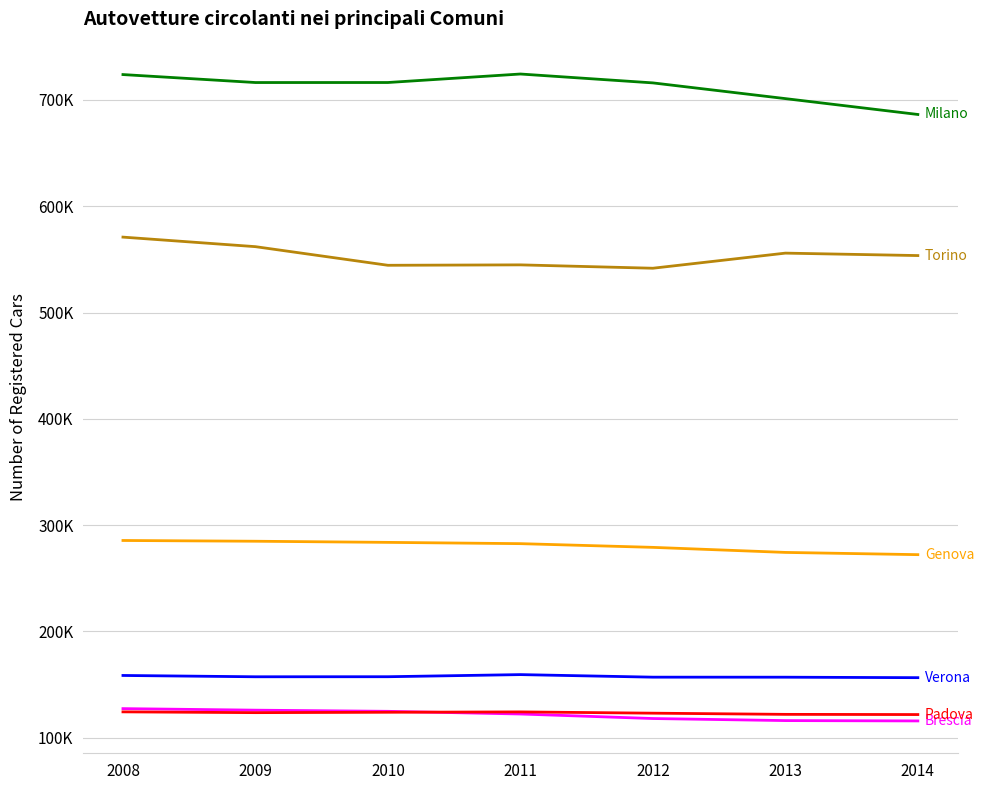

Does the chart have visible grid lines?

Yes